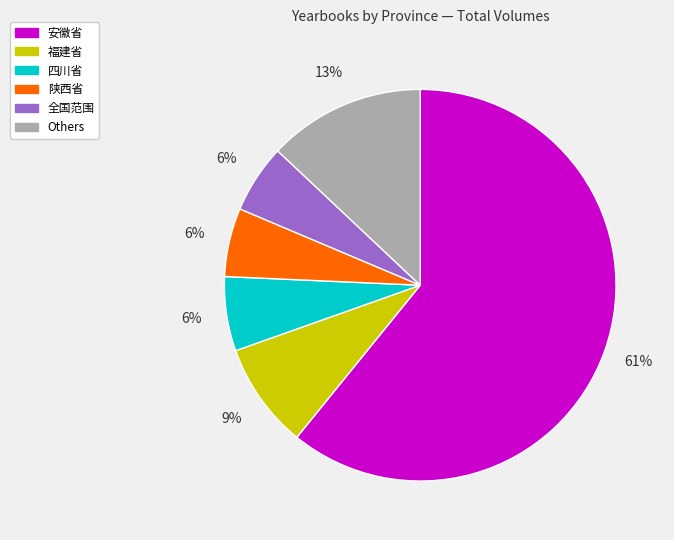

Does any single category account for the majority?

Yes